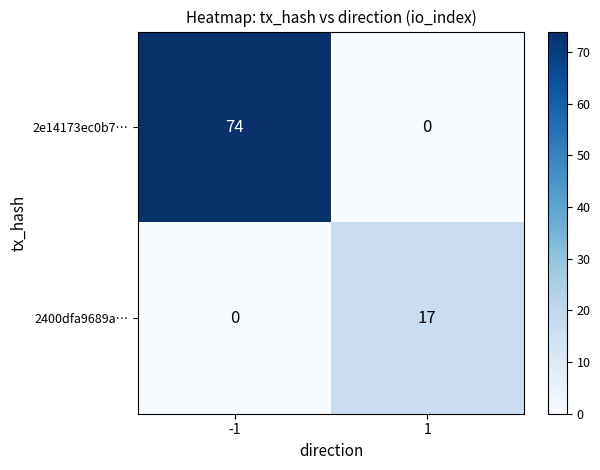

What is the sum of the 2e14173ec0b7… values at 1 and -1?

74